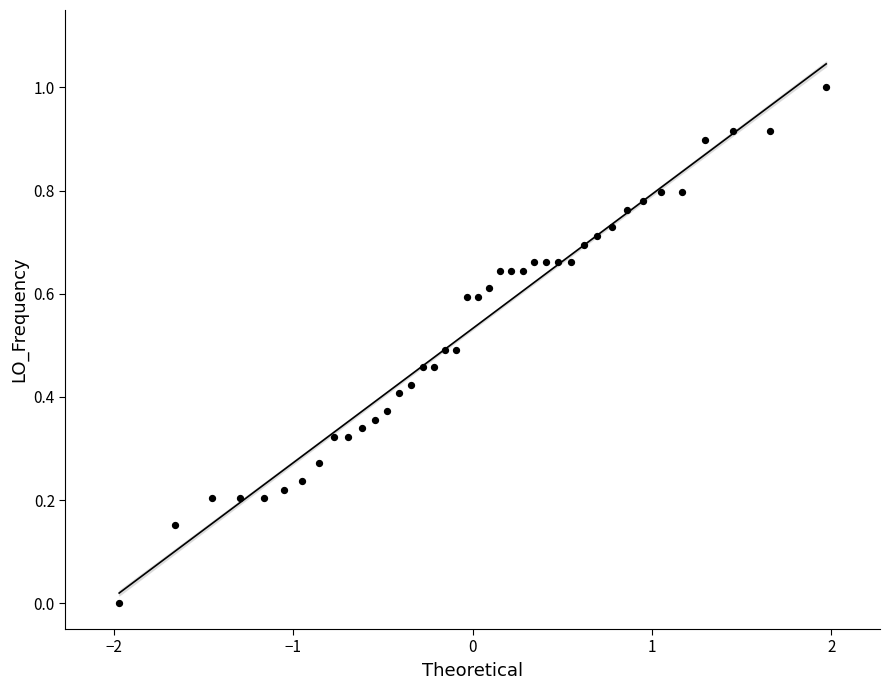

What is the range of Y values (max minus min)?

1.0